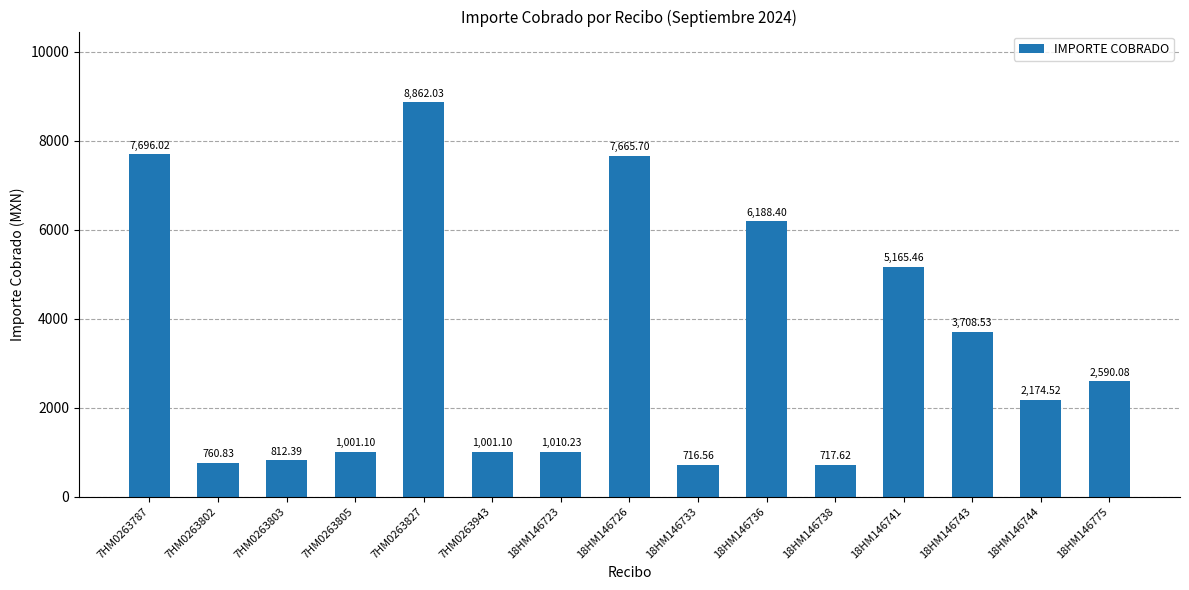

What position from the left is 18HM146775?

15